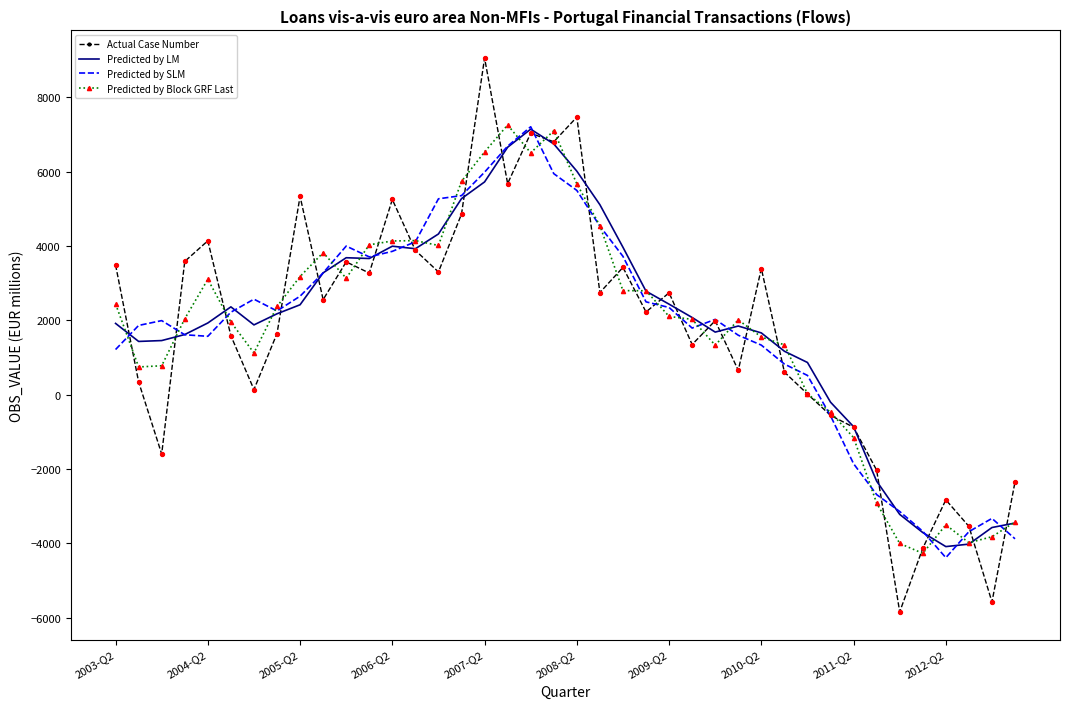

Which series has the largest range (max minus min)?

Actual Case Number